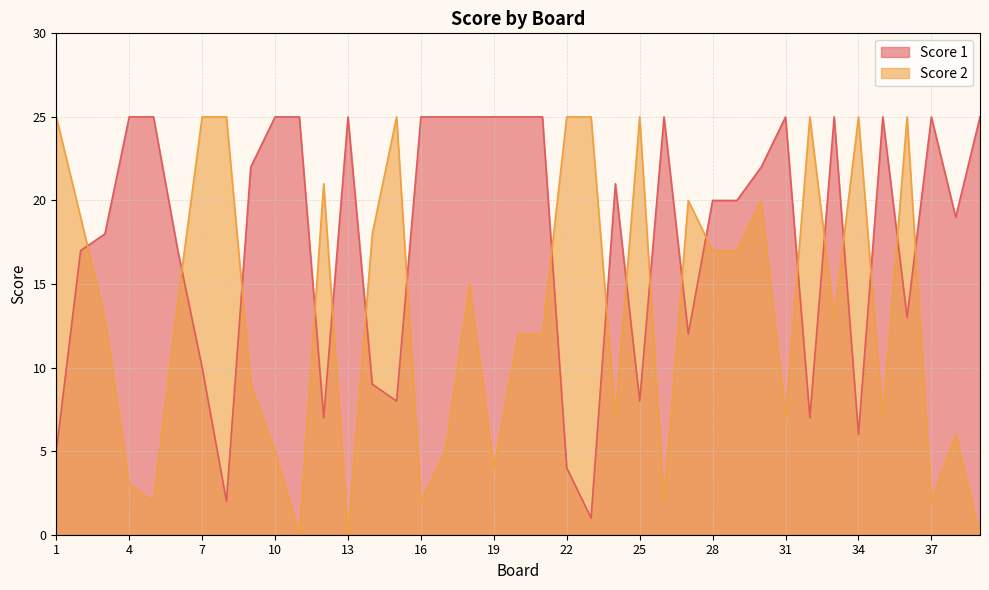

Where is Score 2 nearest to the value 12?

20